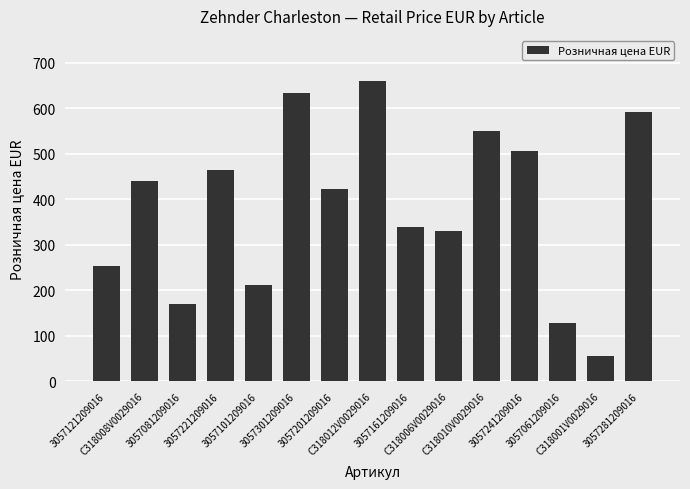

Reading left to right, list all the values displayed in this chart.

253.6	440.3	169.0	464.9	211.3	633.9	422.6	660.5	338.1	330.2	550.4	507.1	126.8	55.0	591.6